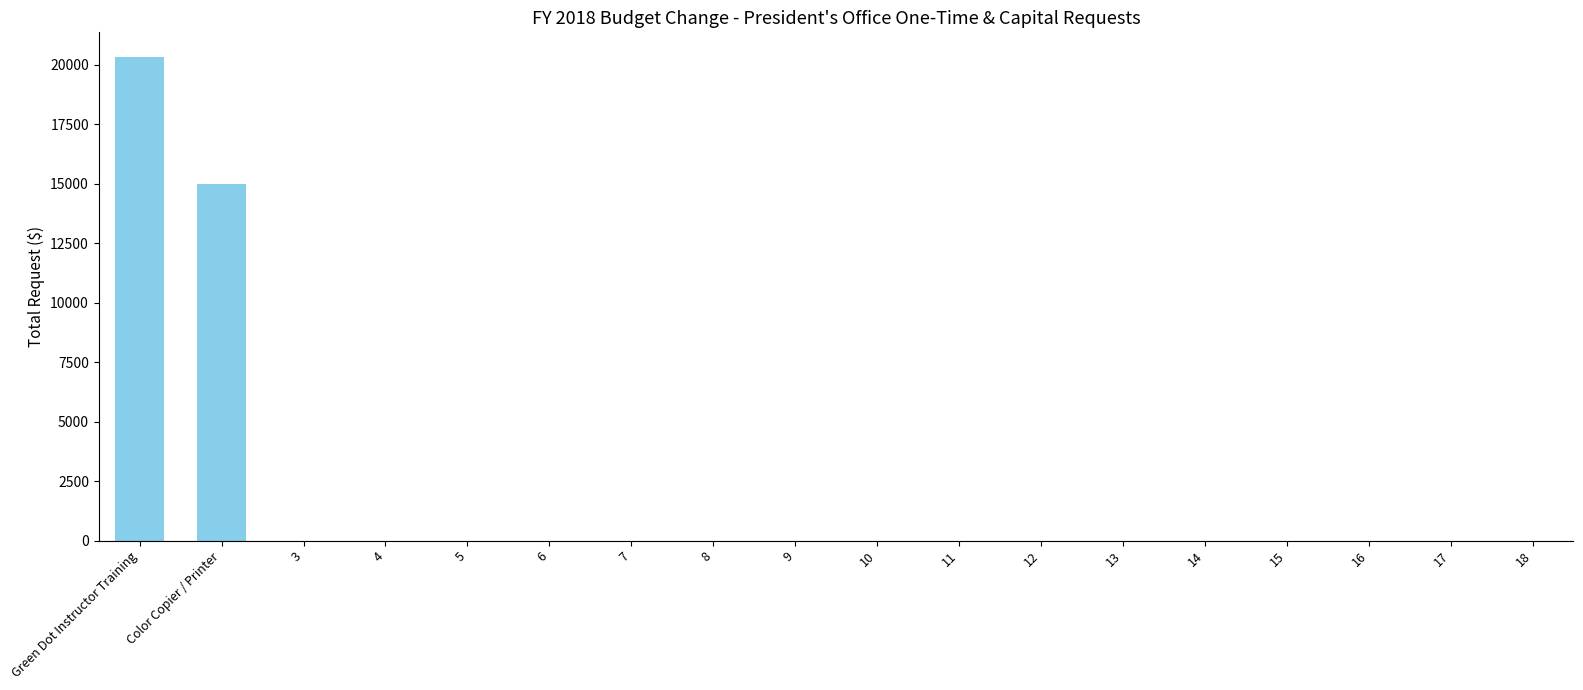

At which label is the value closest to 10175?

Color Copier / Printer